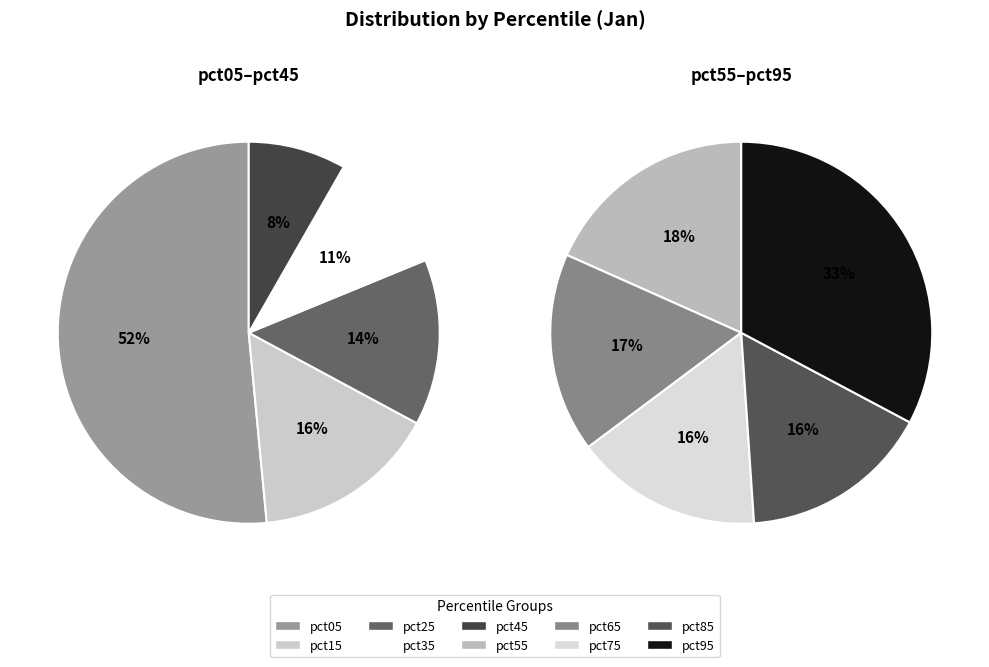

Does pct75 account for over 50% of the chart?

No